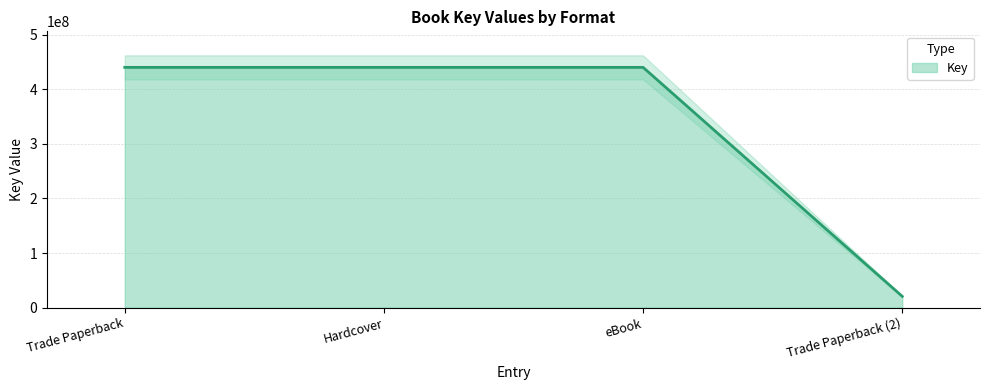

How many lines are shown in the chart?

1